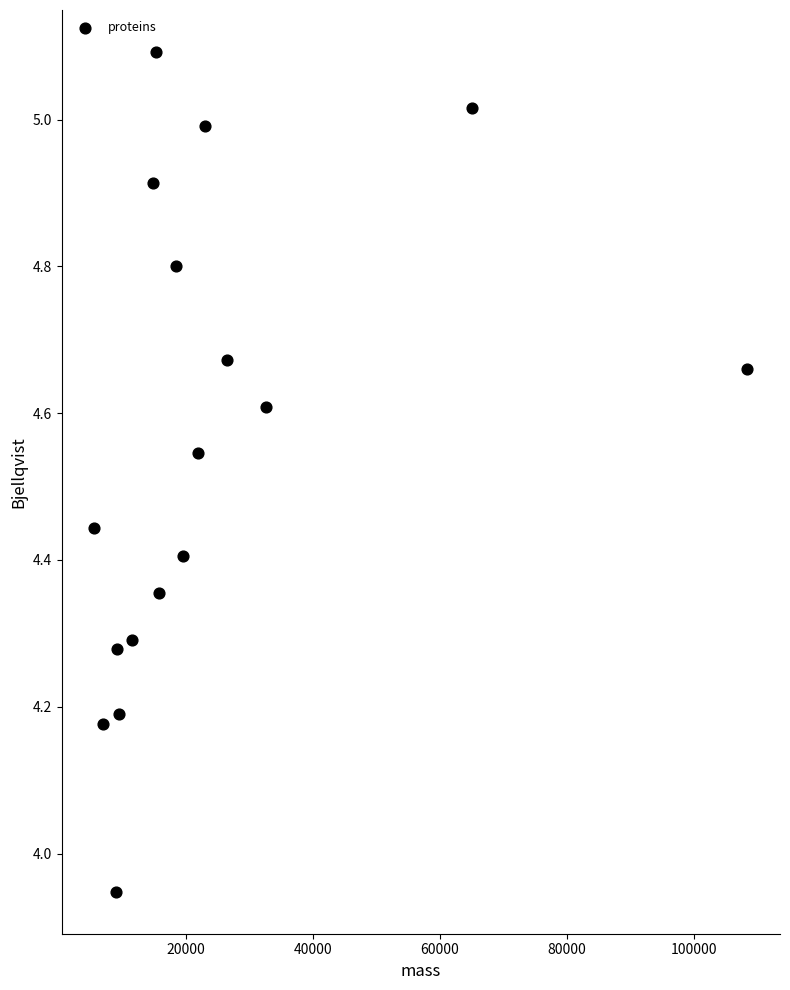

What is the range of Y values (max minus min)?

1.1